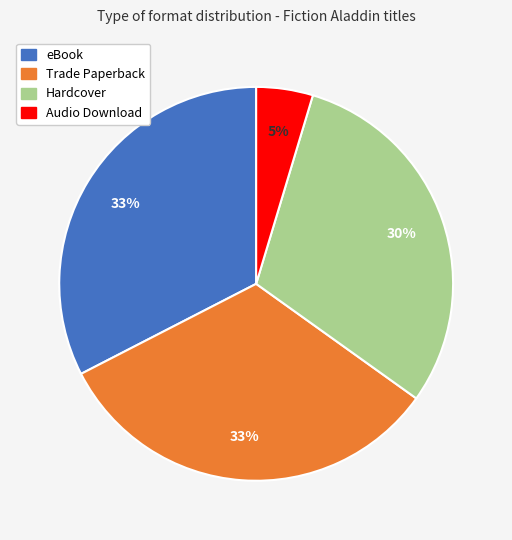

Which slice is the smallest?

Audio Download